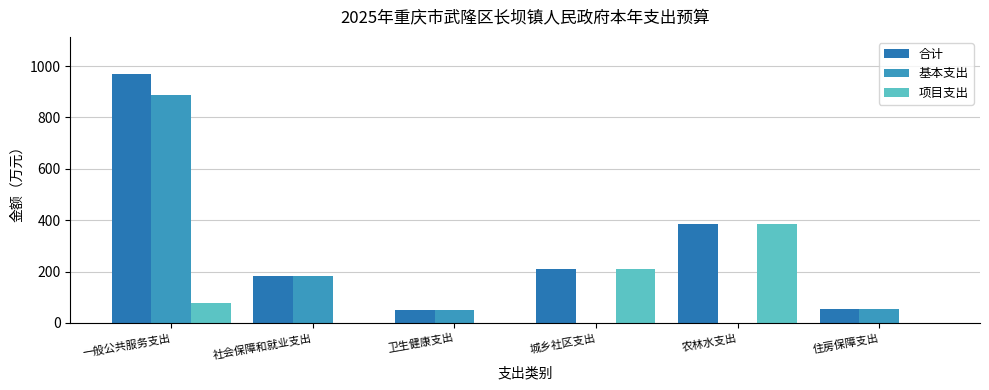

Which series has the largest range (max minus min)?

合计